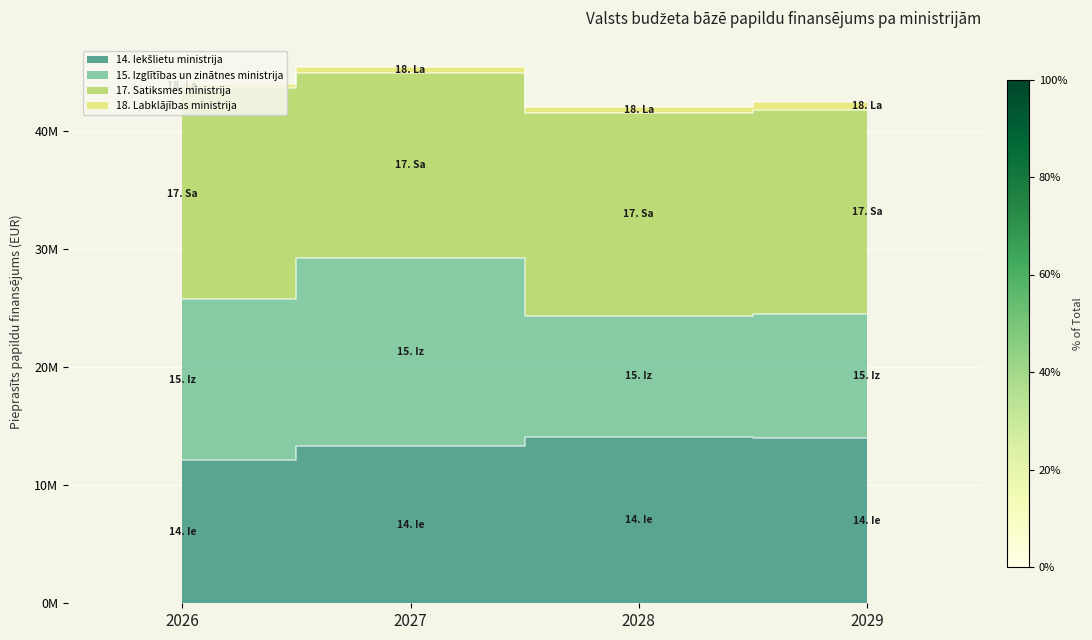

Is the value of 15. Izglītības un zinātnes ministrija at 2028 greater than the value of 14. Iekšlietu ministrija at 2028?

Yes